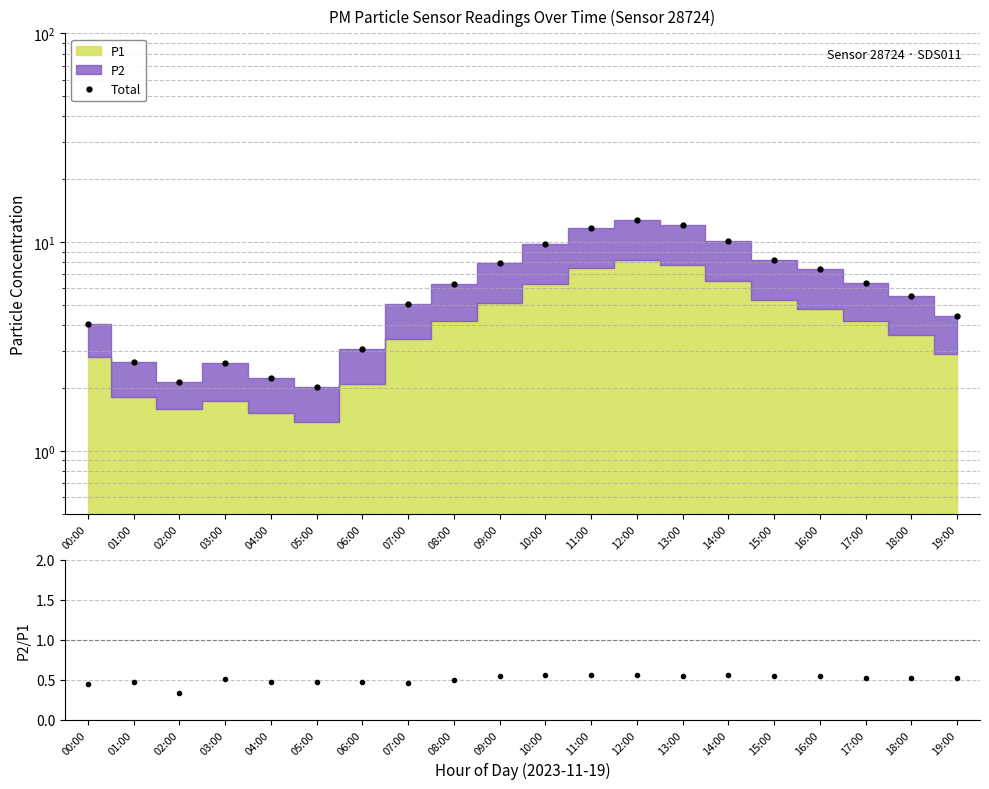

The P2/P1 series shows 0.9 at 13:00. True or false?

False